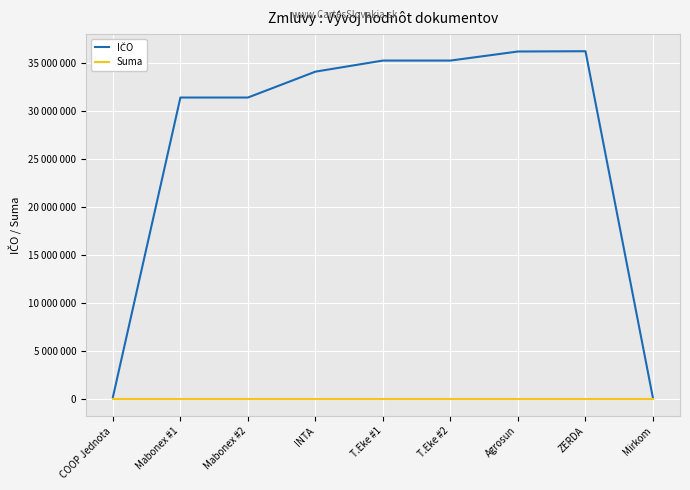

True or false: Suma and IČO intersect in this chart.

False